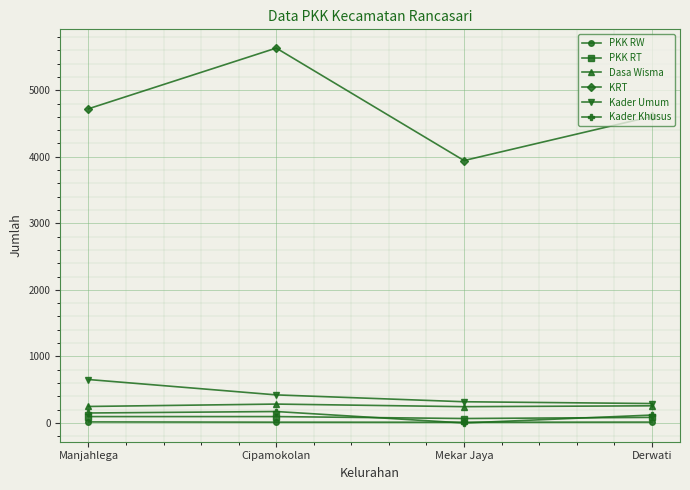

In PKK RT, how many points are lower than both neighbors (excluding endpoints)?

1